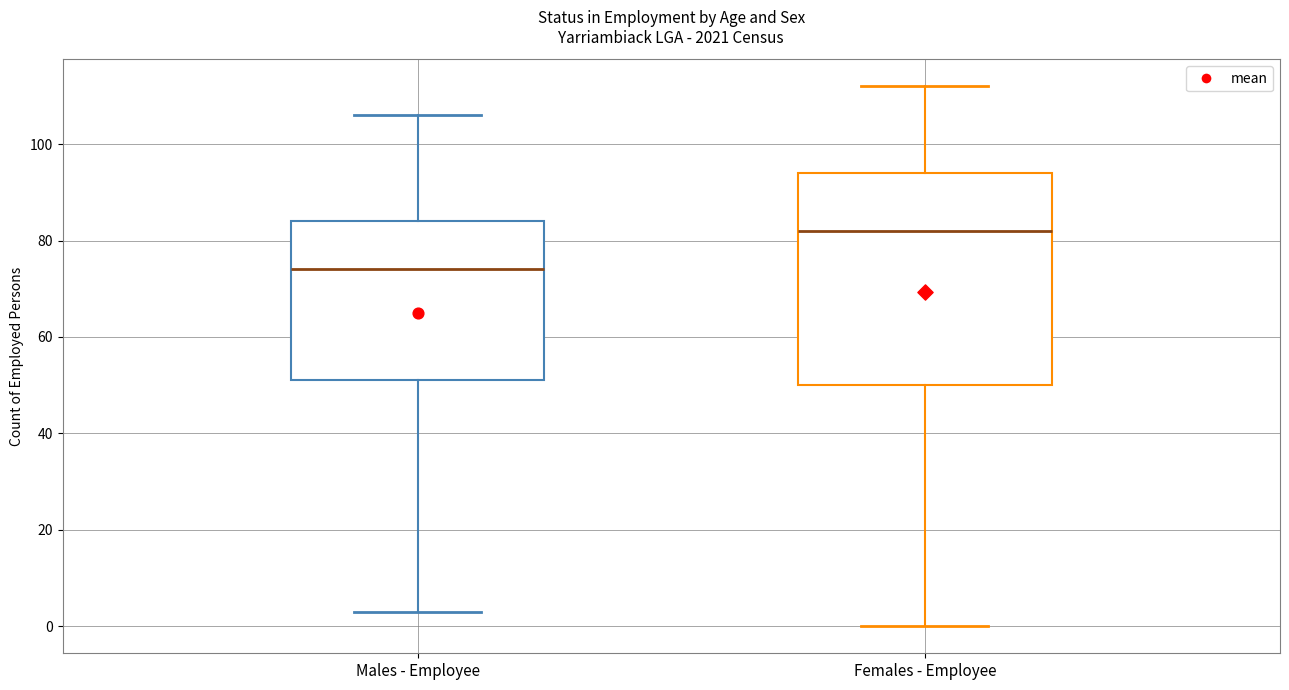

Which box is the tallest, from its lower edge to its upper edge?

Females - Employee